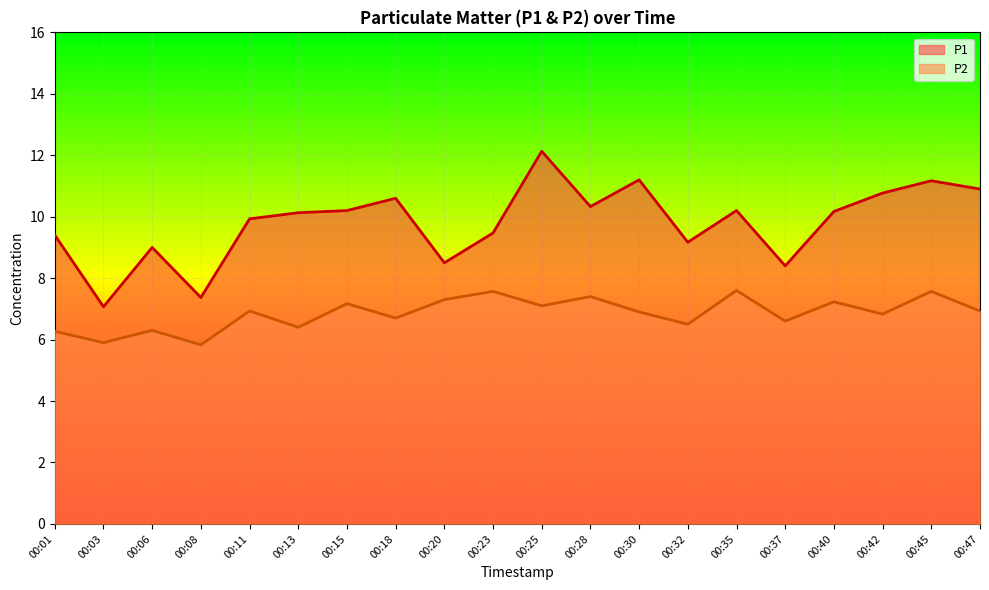

The value of P1 at 00:32 is 5.3. True or false?

False